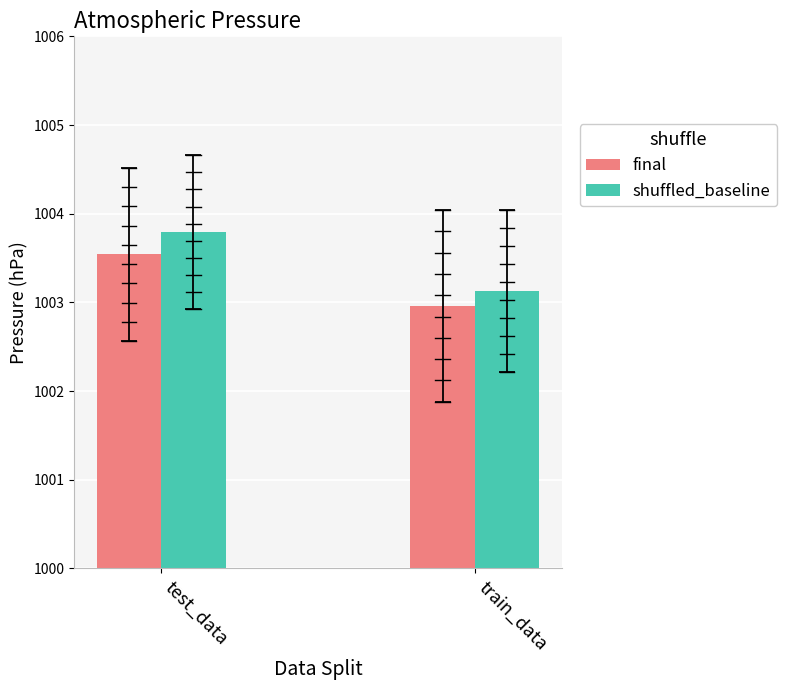

Rank the categories by shuffled_baseline value from lowest to highest.

train_data, test_data